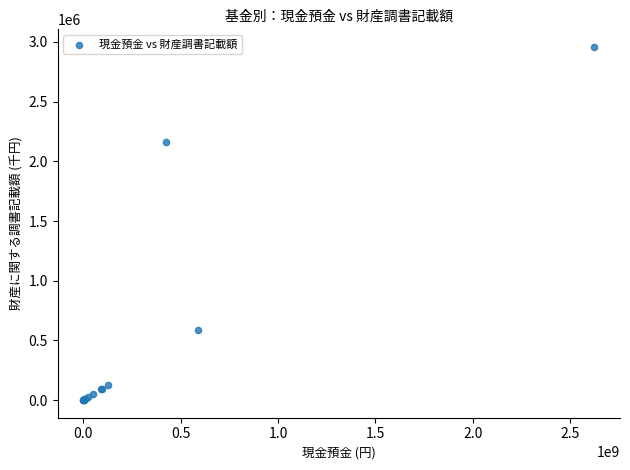

What Y value in the scatter plot is closest to 1478918?

2162756